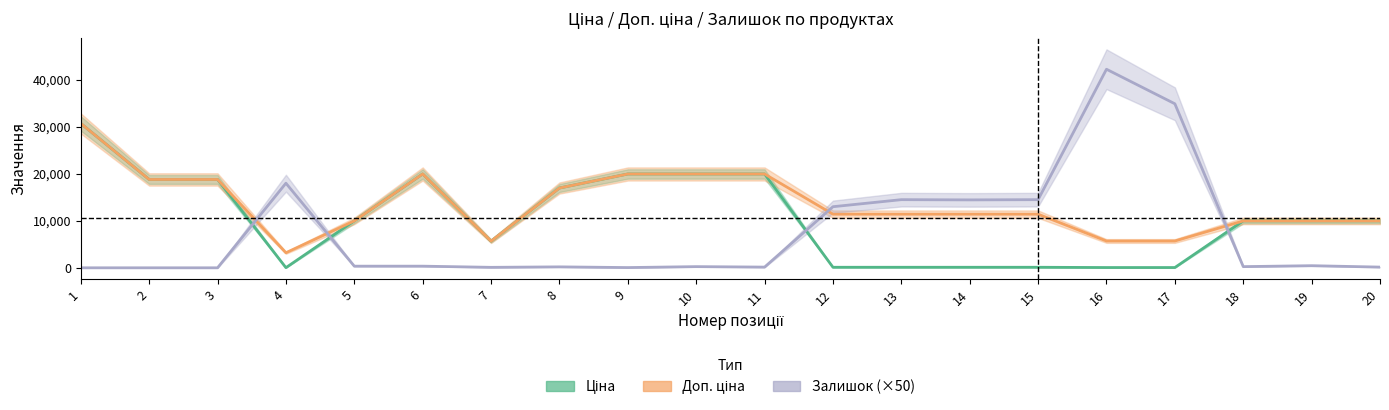

At which label is Ціна closest to 15374?

8